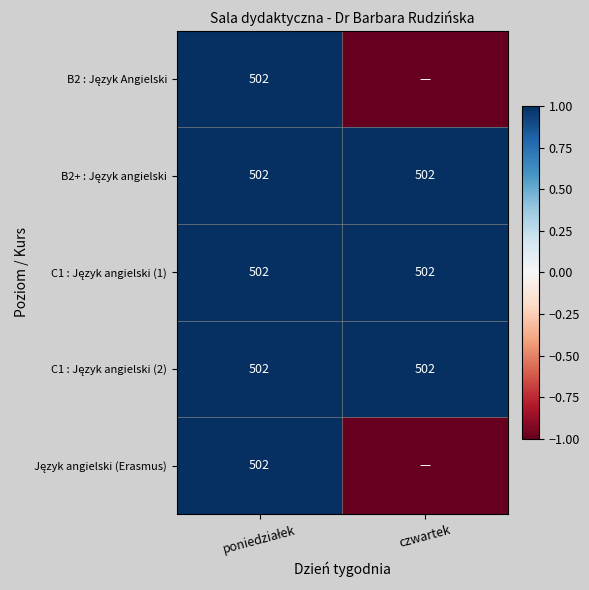

At which label does B2+ : Język angielski reach its minimum?

poniedziałek